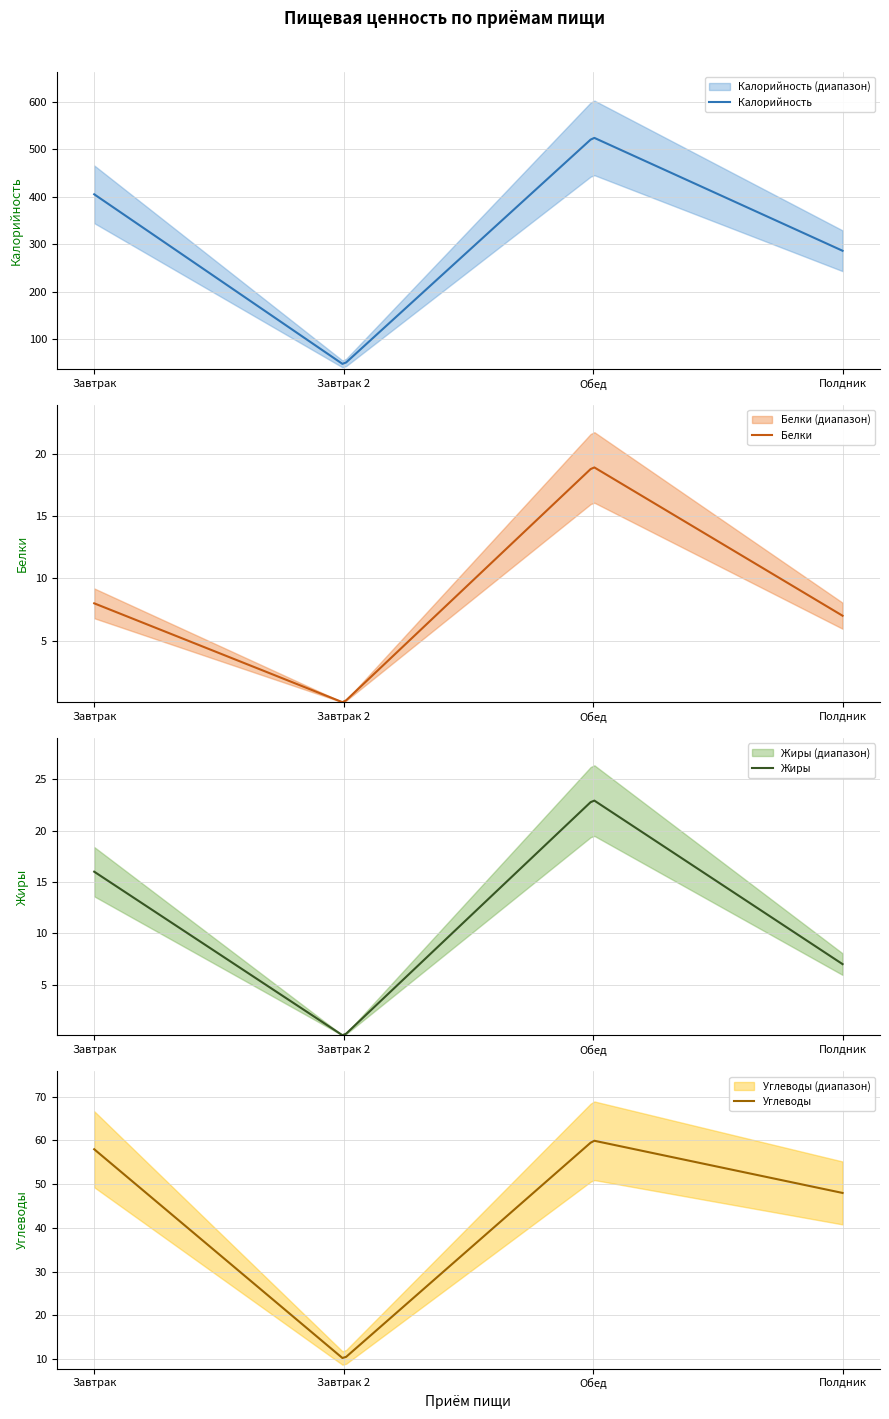

Reading left to right, list all the values displayed in this chart.

Калорийность: Завтрак=405	Завтрак 2=46	Обед=525	Полдник=286
Белки: Завтрак=8	Завтрак 2=0	Обед=19	Полдник=7
Жиры: Завтрак=16	Завтрак 2=0	Обед=23	Полдник=7
Углеводы: Завтрак=58	Завтрак 2=10	Обед=60	Полдник=48